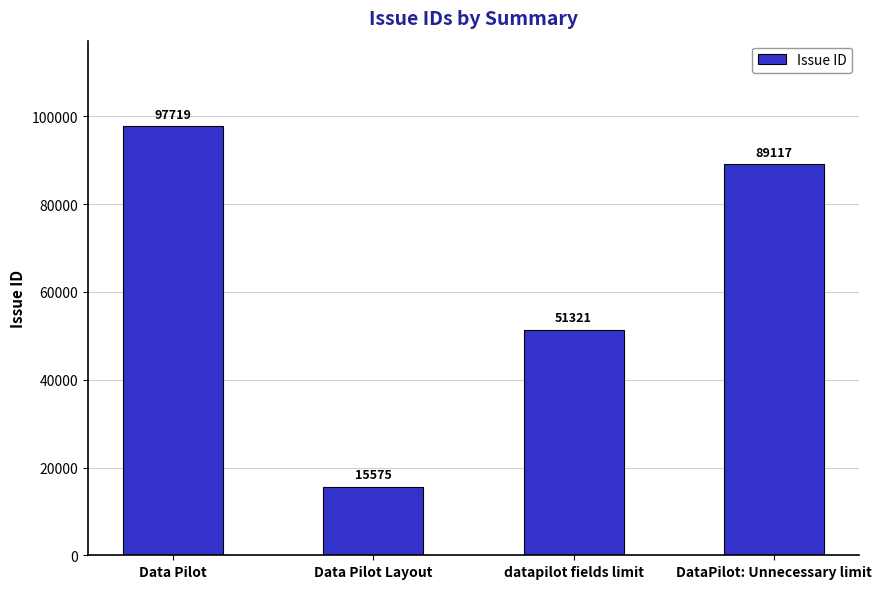

The value at Data Pilot Layout is 15575. True or false?

True